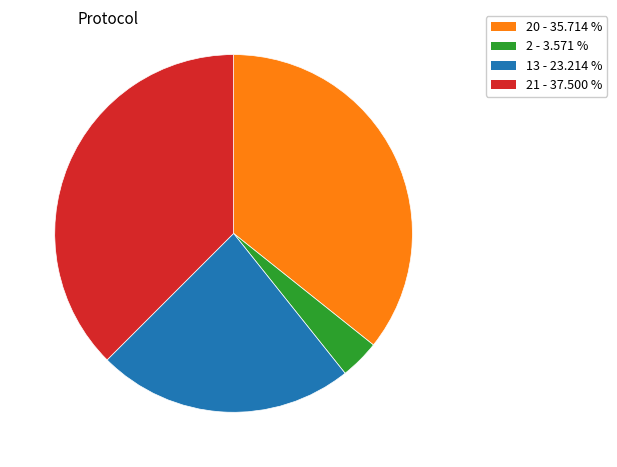

Is there any slice that represents more than half of the pie?

No